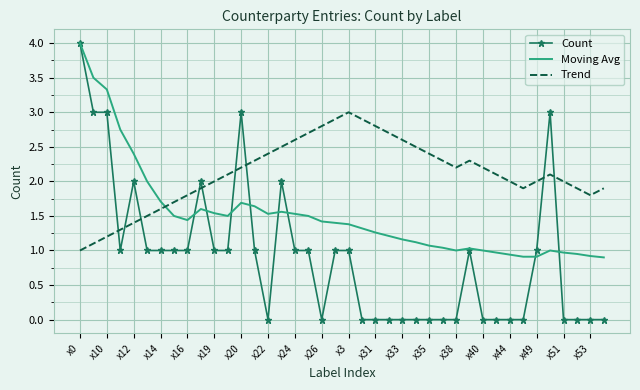

Which series has the largest total across all categories?

Trend